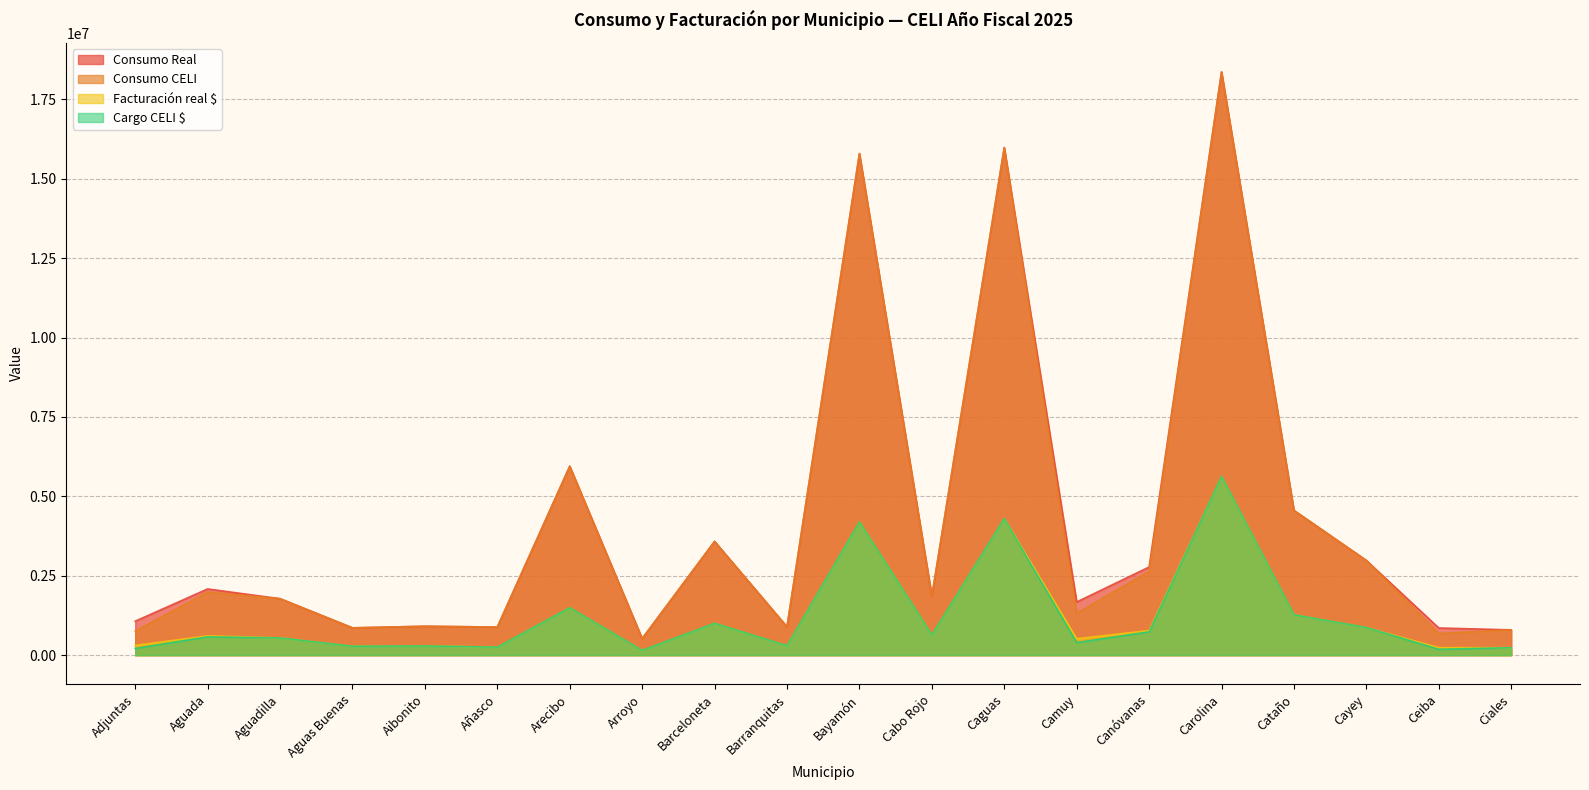

The Consumo CELI series shows 3581741.0 at Barceloneta. True or false?

True